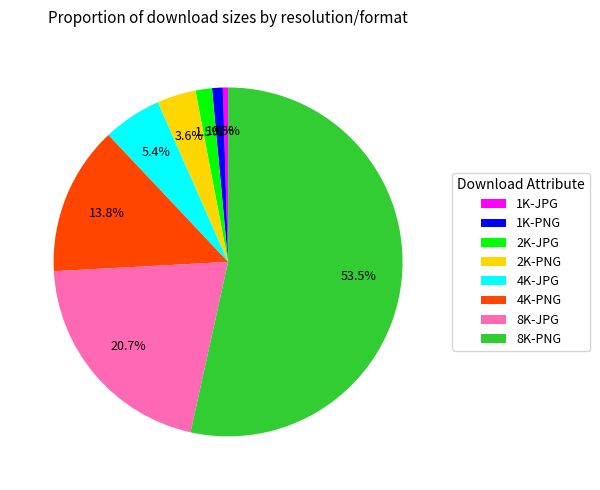

The 4K-JPG slice represents 5% of the pie. True or false?

True